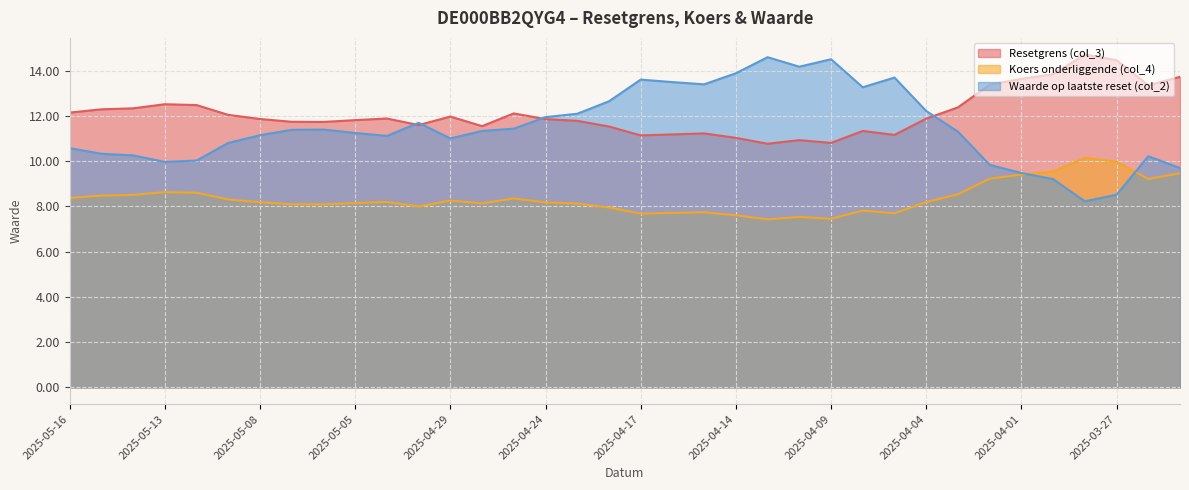

List the series in order of their peak value, lowest first.

Koers onderliggende (col_4), Waarde op laatste reset (col_2), Resetgrens (col_3)